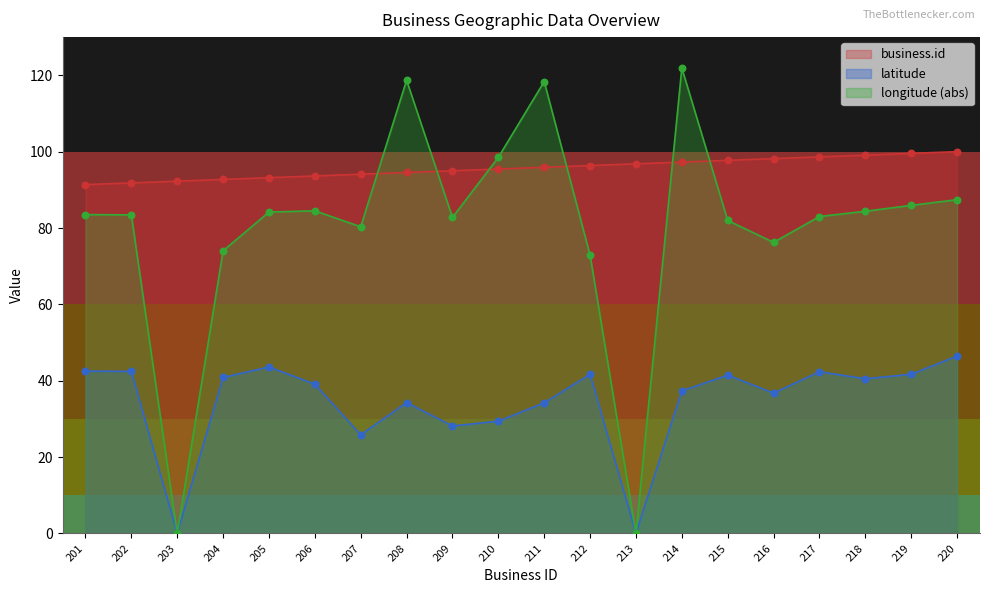

Is the value of business.id at 208 greater than the value of longitude at 208?

No